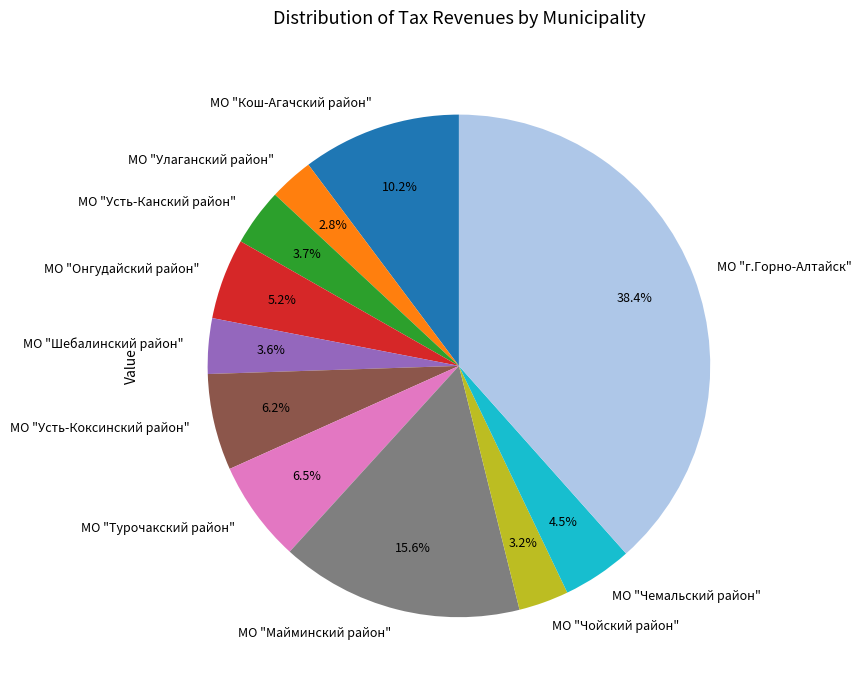

How many slices are in this pie chart?

11